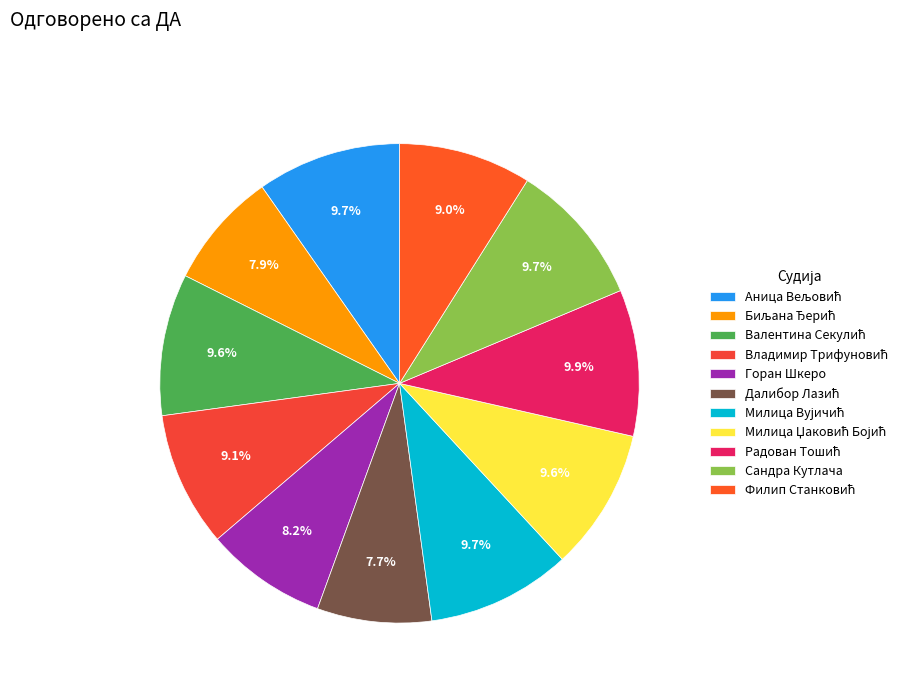

To the nearest percent, what portion does Радован Тошић represent?

10%